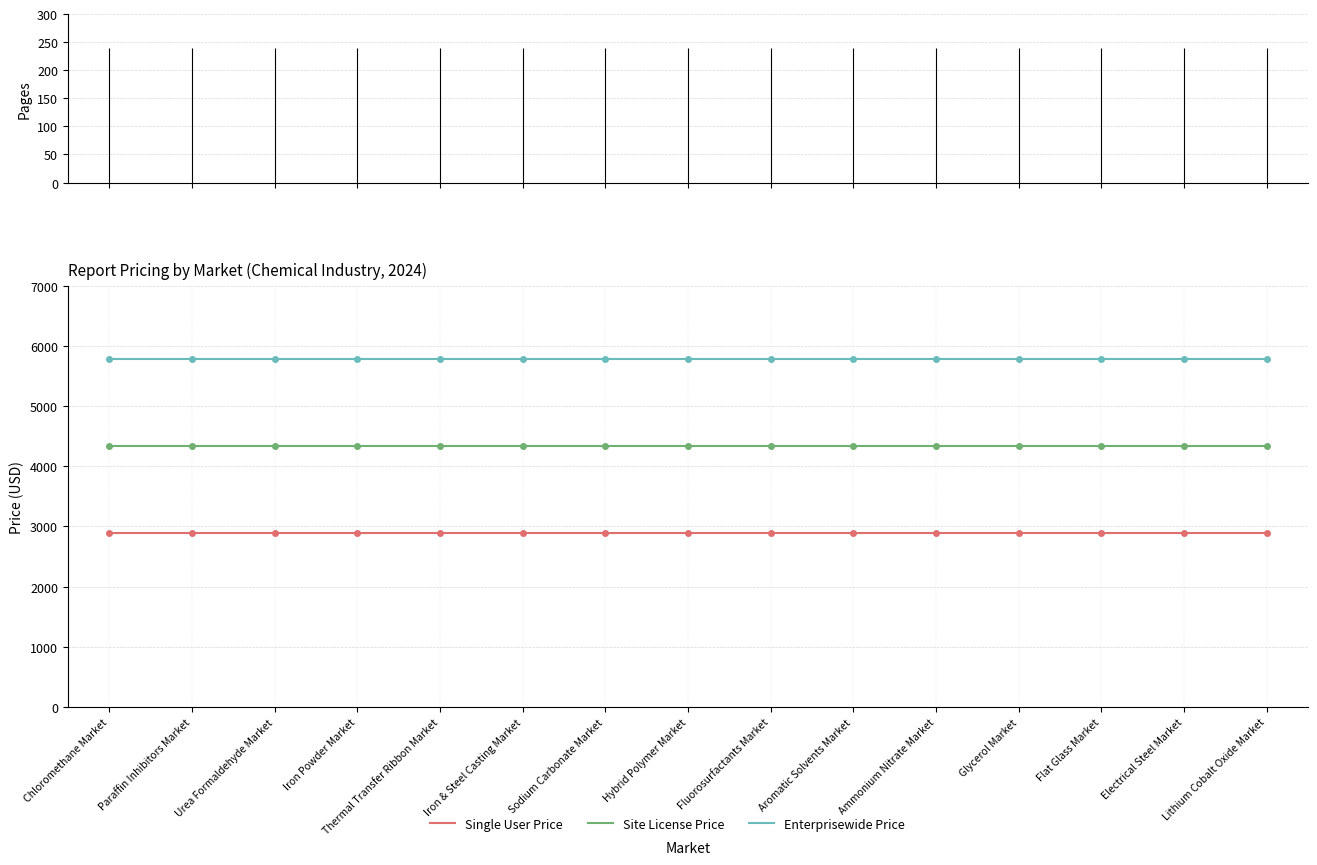

The Site License Price series shows 7251 at Ammonium Nitrate Market. True or false?

False